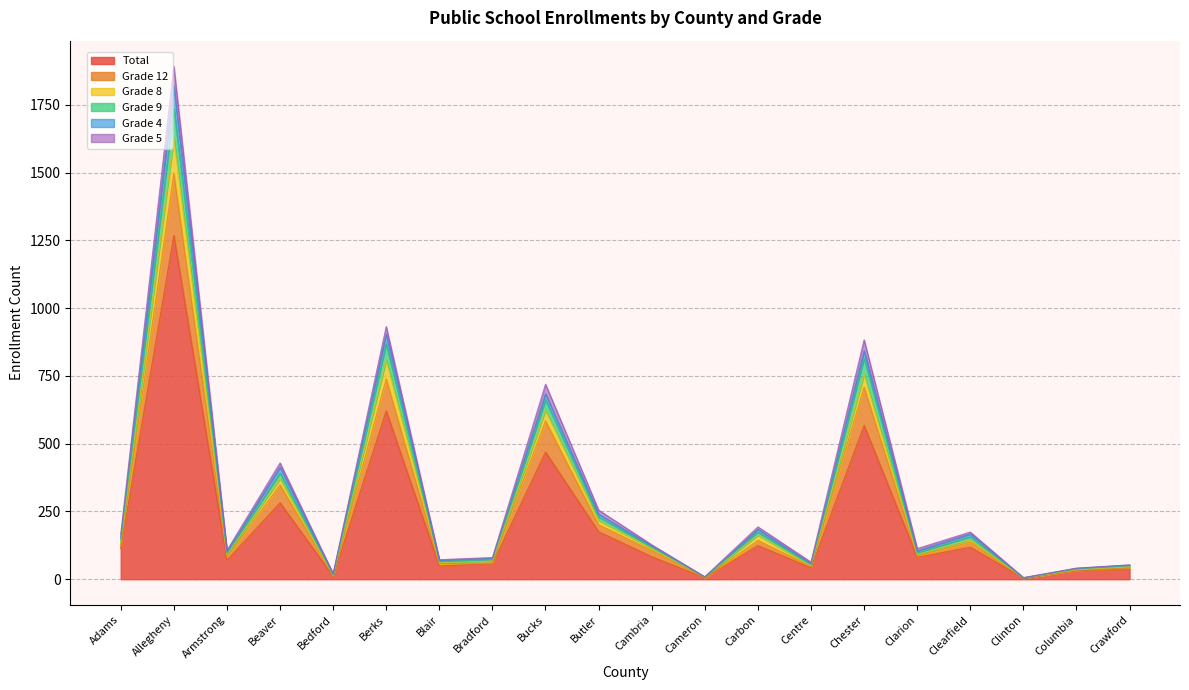

True or false: Grade 9 and Grade 4 intersect in this chart.

False